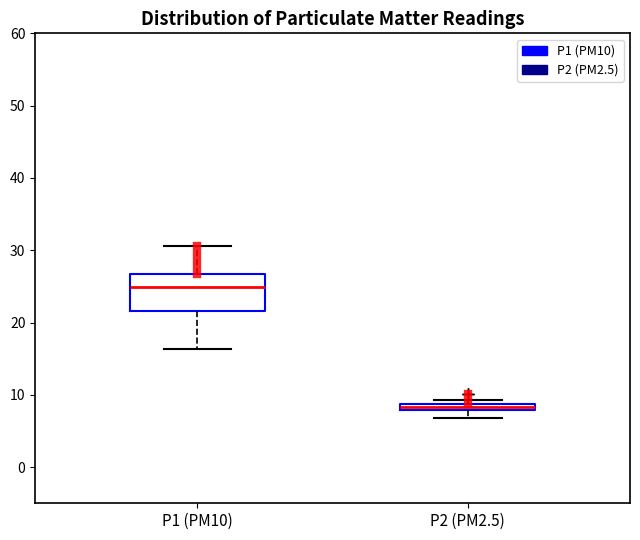

Comparing the boxes themselves (not the whiskers), which one is the tallest?

P1 (PM10)